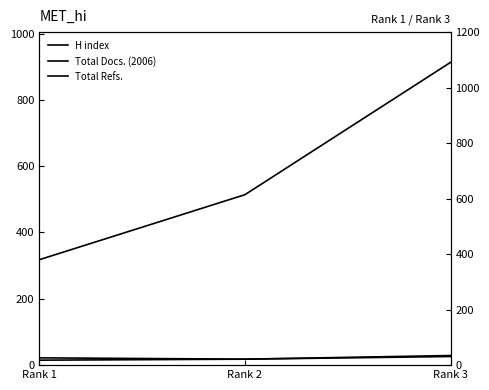

Reading right to left, transcribe all the data shown in this chart.

H index: Rank 3=26	Rank 2=18	Rank 1=22
Total Docs. (2006): Rank 3=29	Rank 2=18	Rank 1=15
Total Refs.: Rank 3=913	Rank 2=514	Rank 1=318